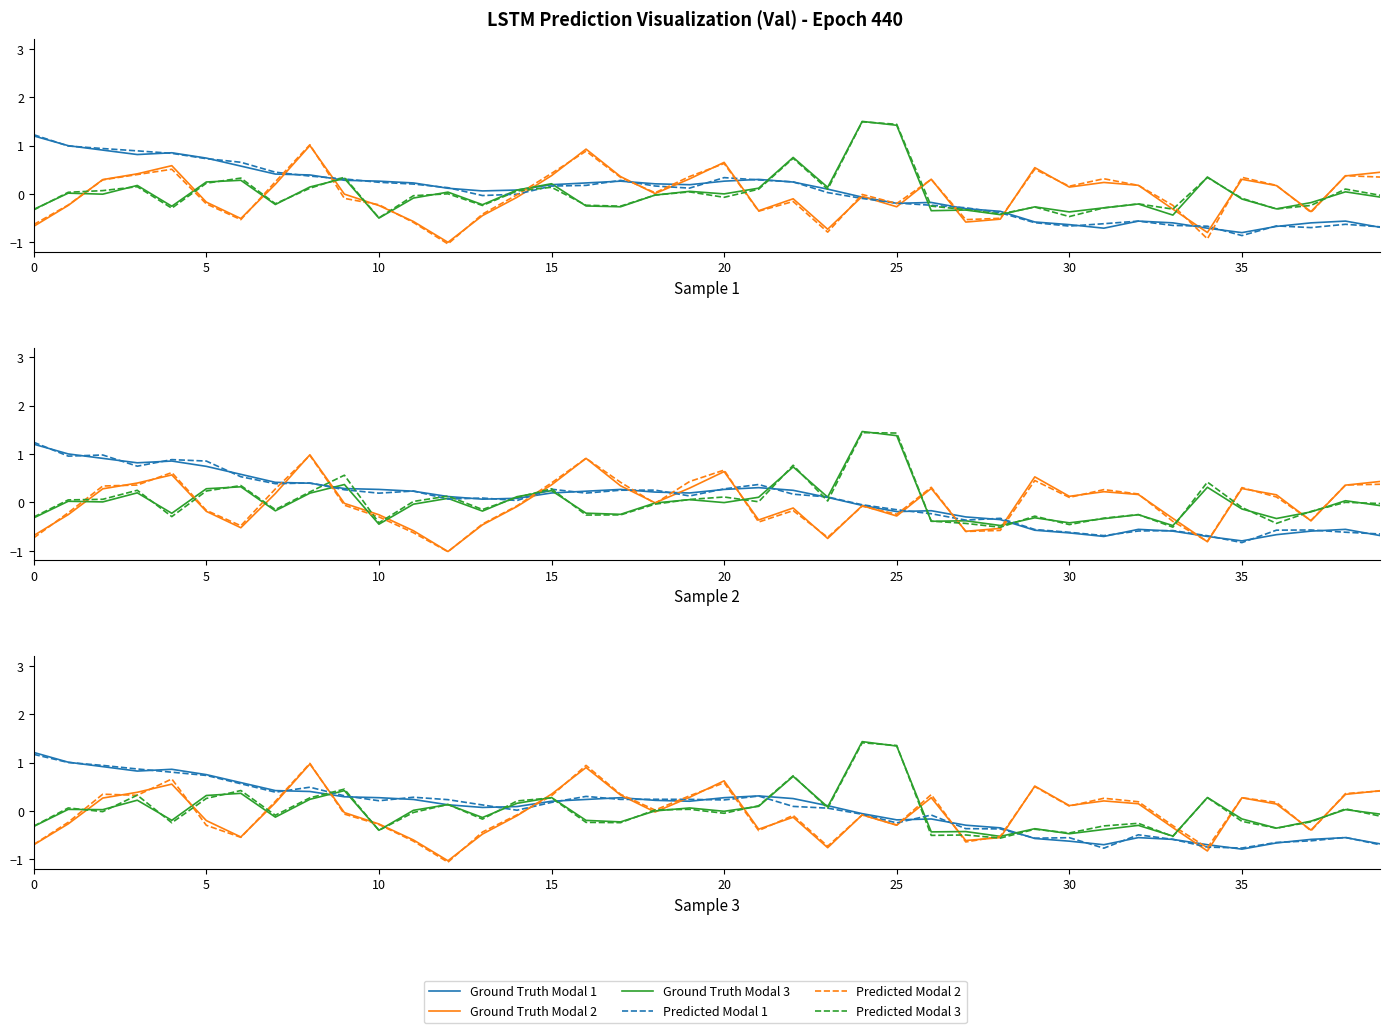

At how many categories does at least one series exceed 0?

36